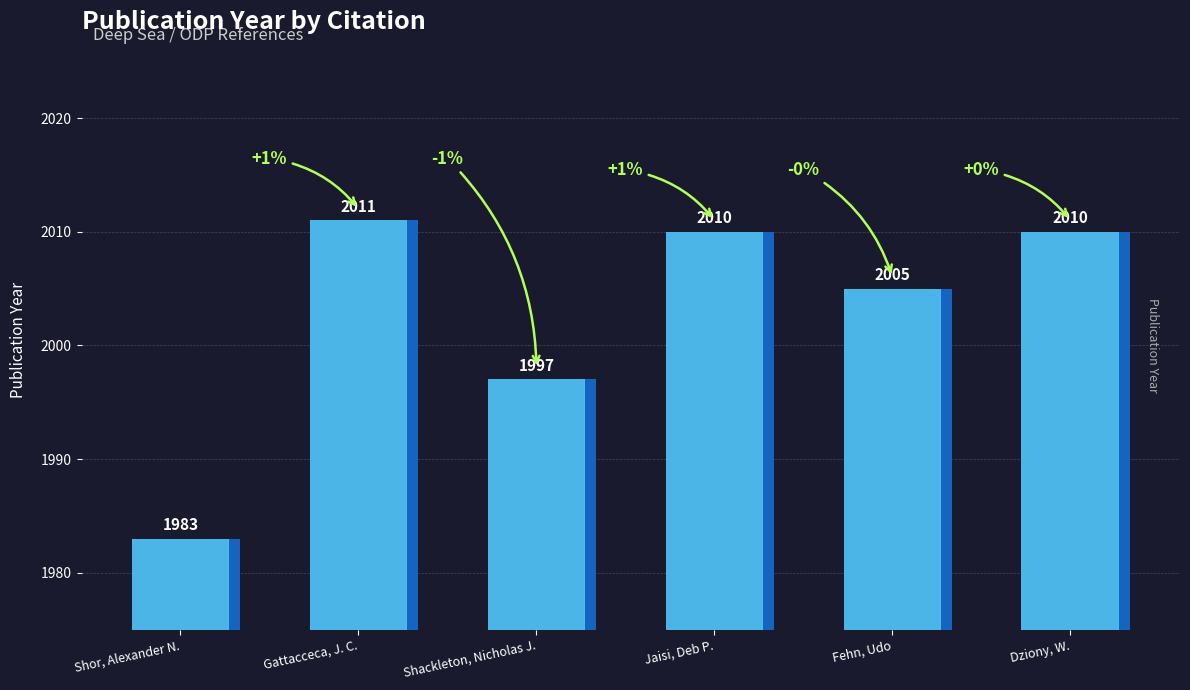

At which label is the value closest to 1997?

Shackleton, Nicholas J.